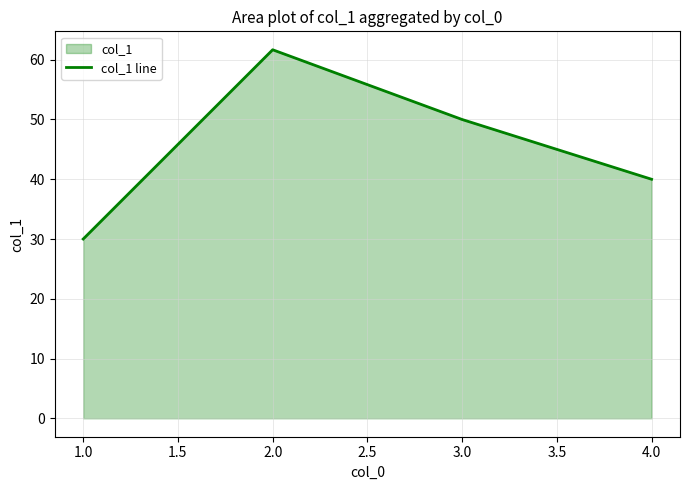

What is the difference between the maximum and second lowest values?

21.7